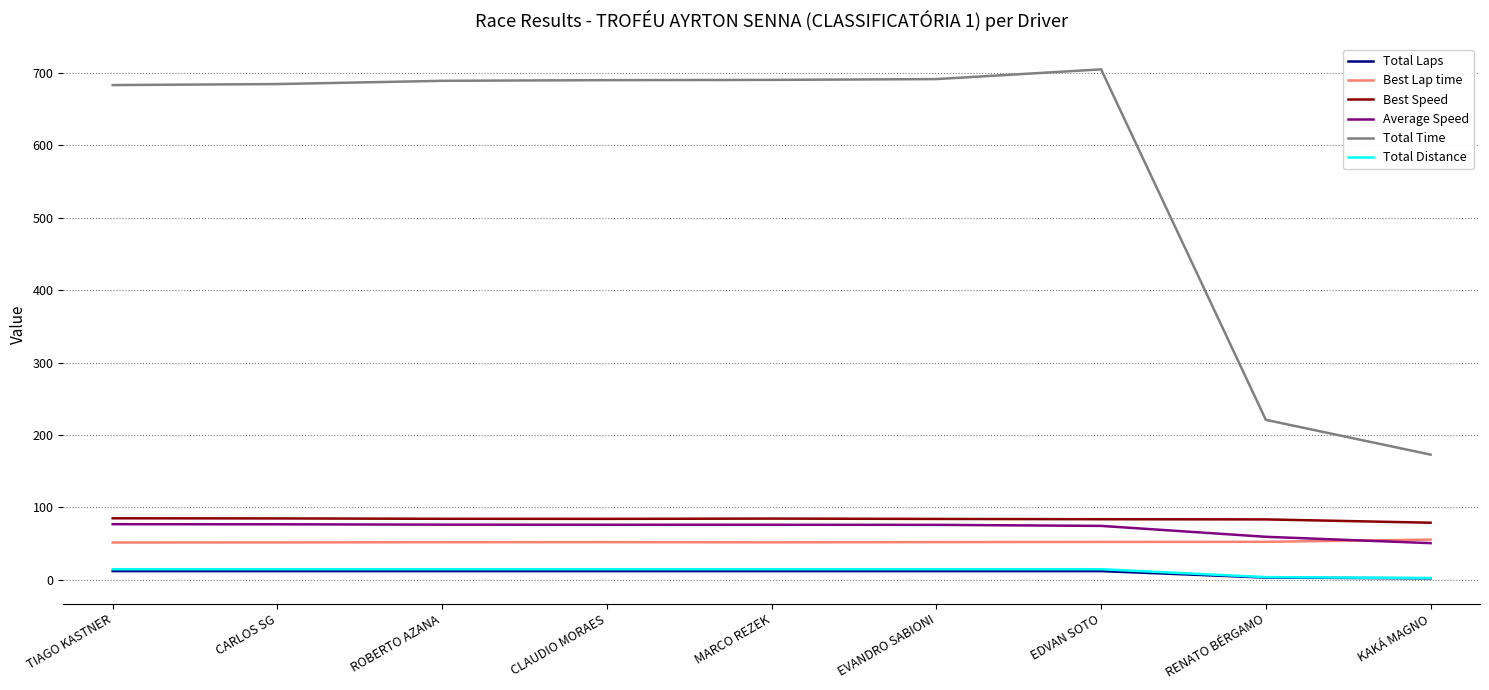

What is the average value of the Total Distance series?

12.0